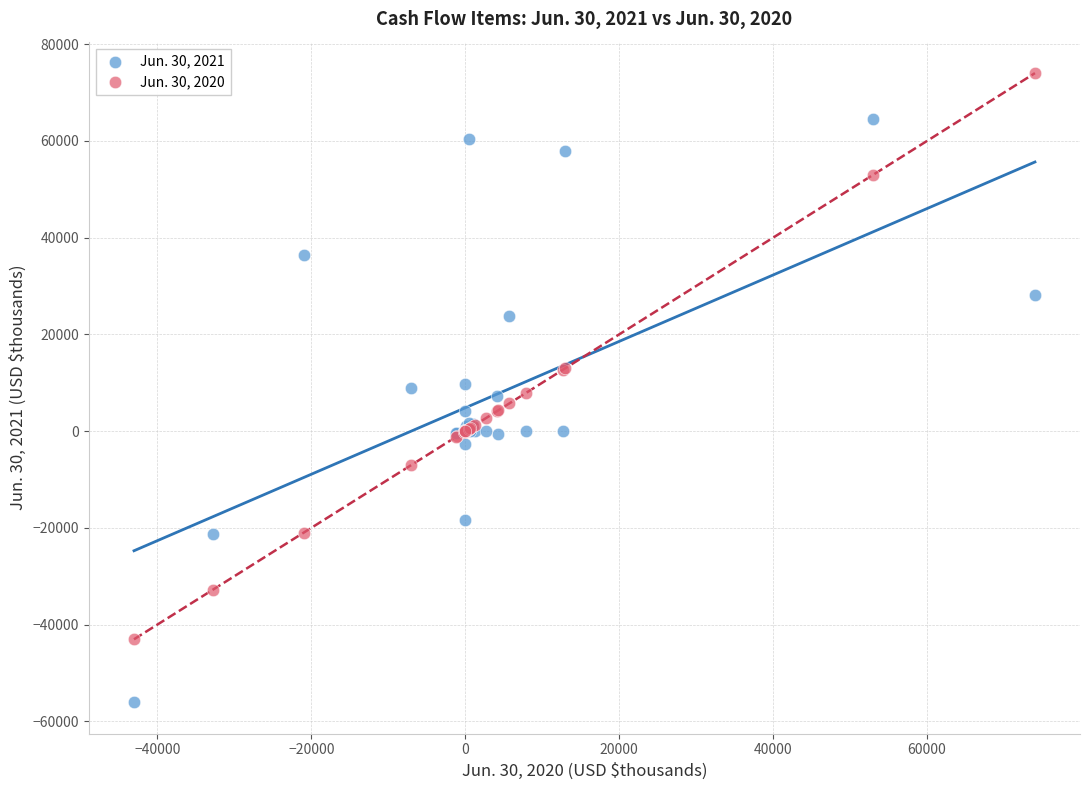

Which series has the largest Y range (max minus min)?

Jun. 30, 2021